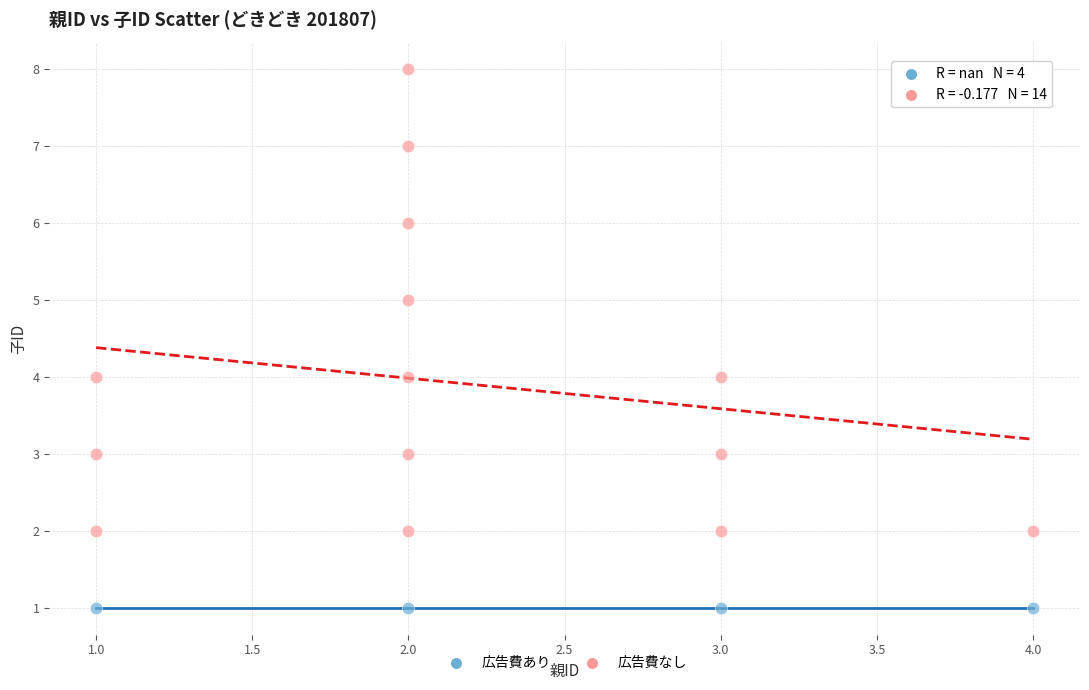

Which series reaches the minimum Y coordinate?

広告費あり